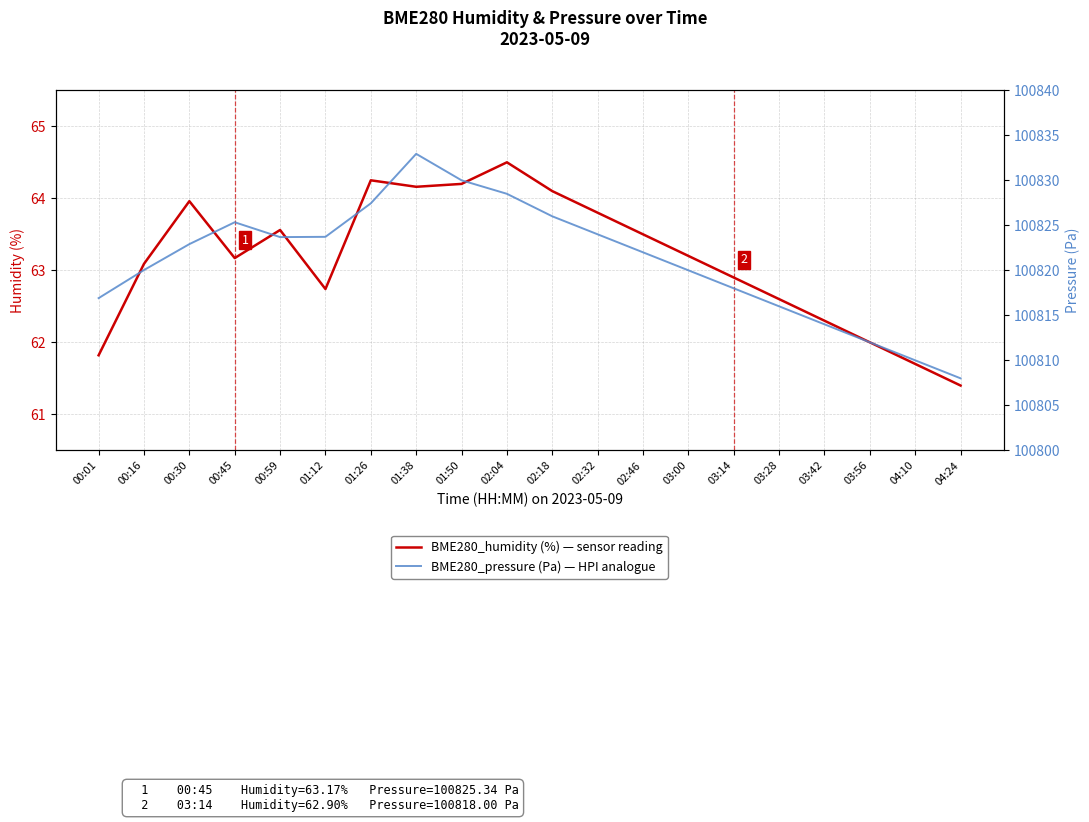

What is the average value of the BME280_humidity (%) — sensor reading series?

63.1